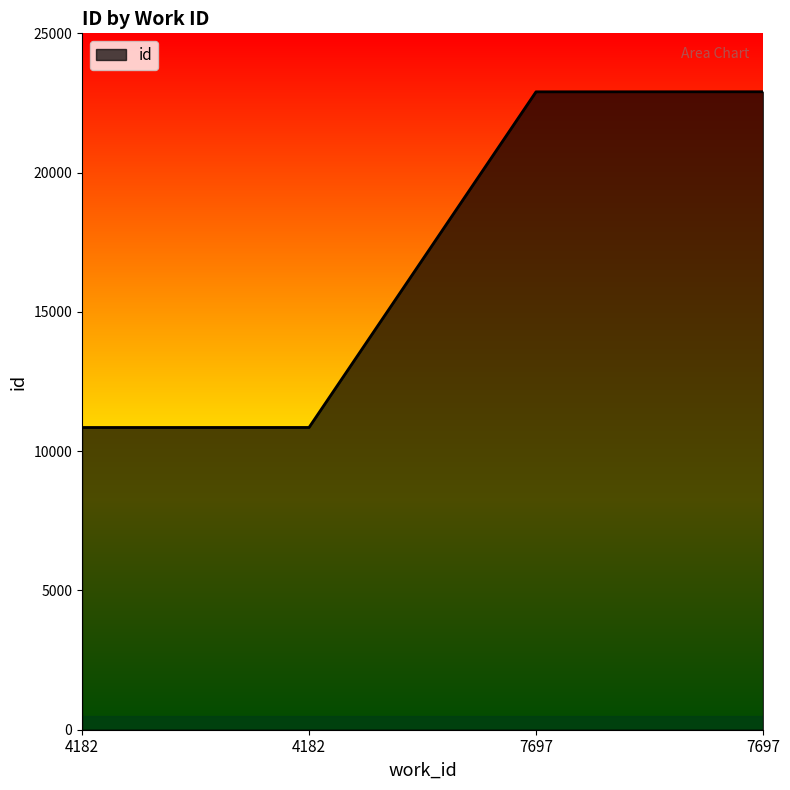

Reading left to right, what are all the values shown in this chart?

10850	10851	22900	22902